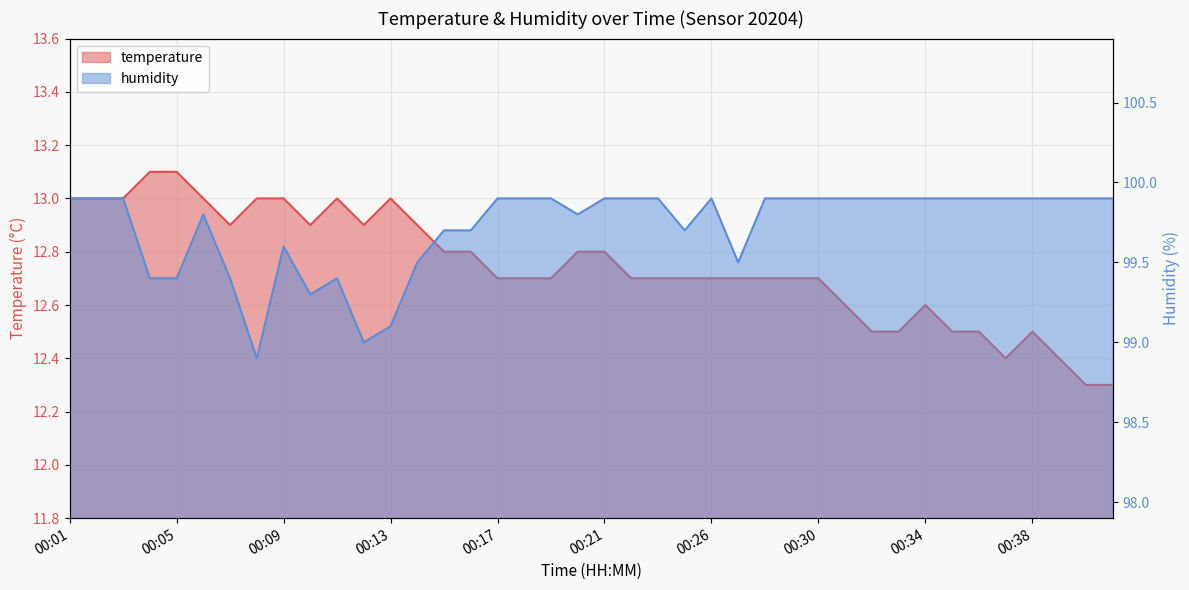

The temperature series shows 8.6 at 00:13. True or false?

False